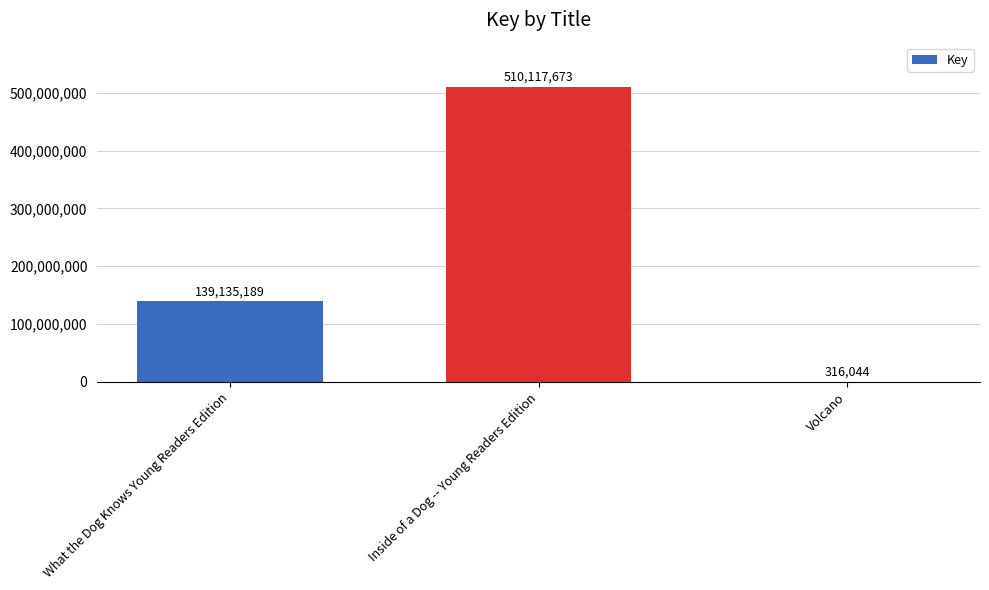

What is the sum of all values?

649568906